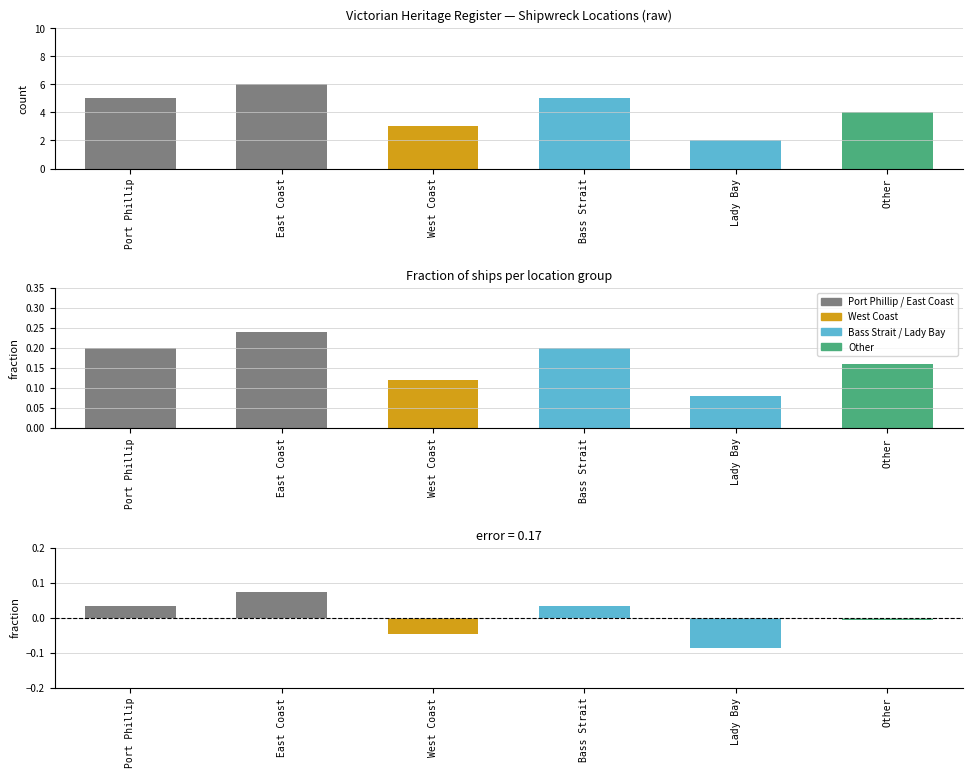

How many bars are there in total?

6